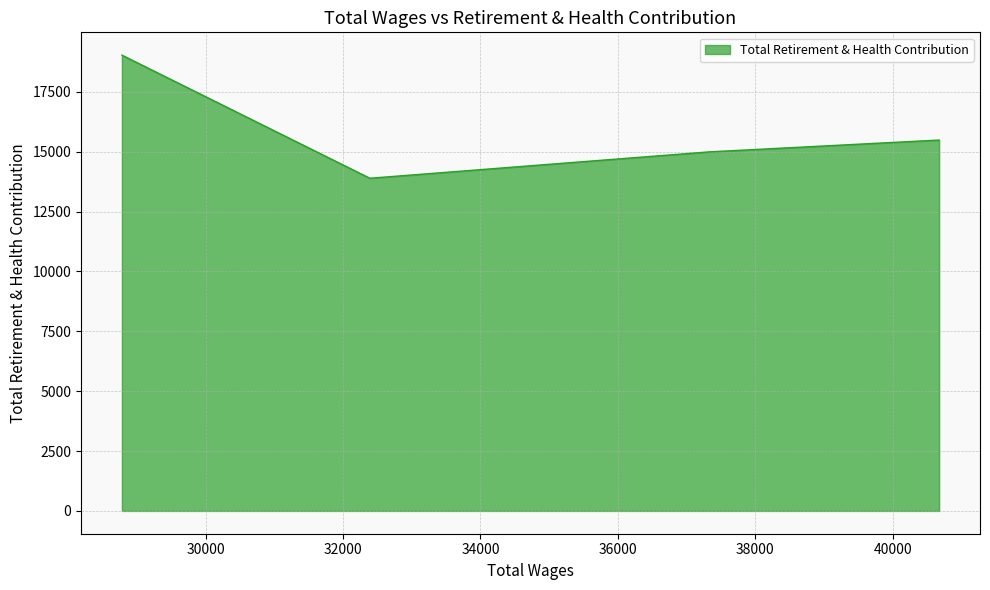

Rank the categories by value from lowest to highest.

32390.0, 37333.0, 40676.0, 28781.0